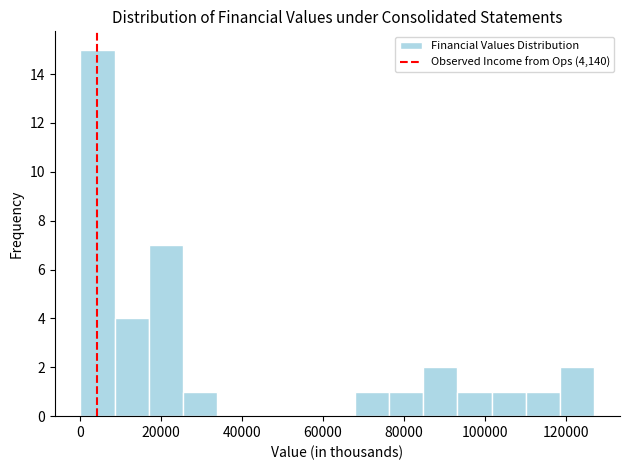

How tall is the bar that spans 84000 to 94000 on the x-axis? Neither the bar edges nor the heights are printed on the chart, so give them approximately, as read against the axes.

2